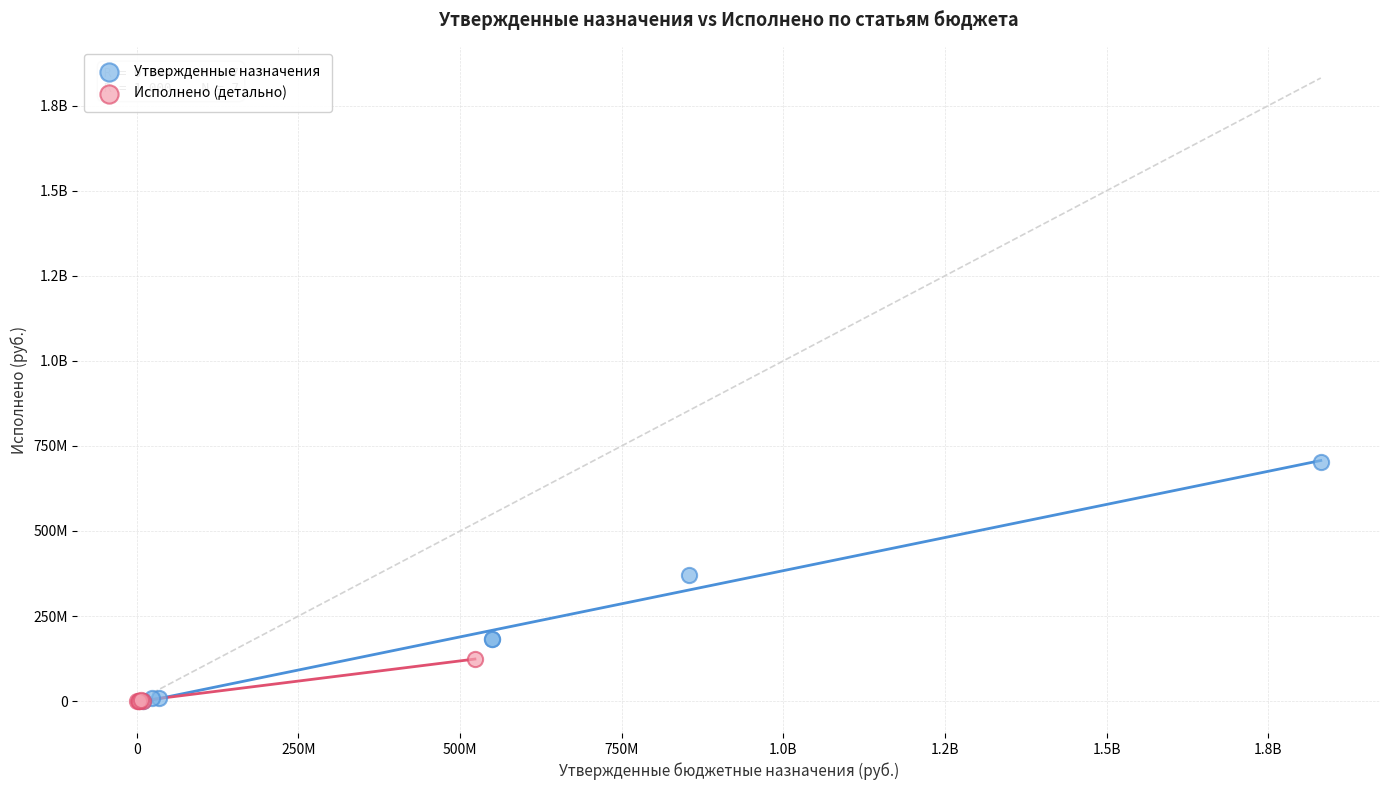

What are all the series names shown in the legend?

Утвержденные назначения, Исполнено (детально)